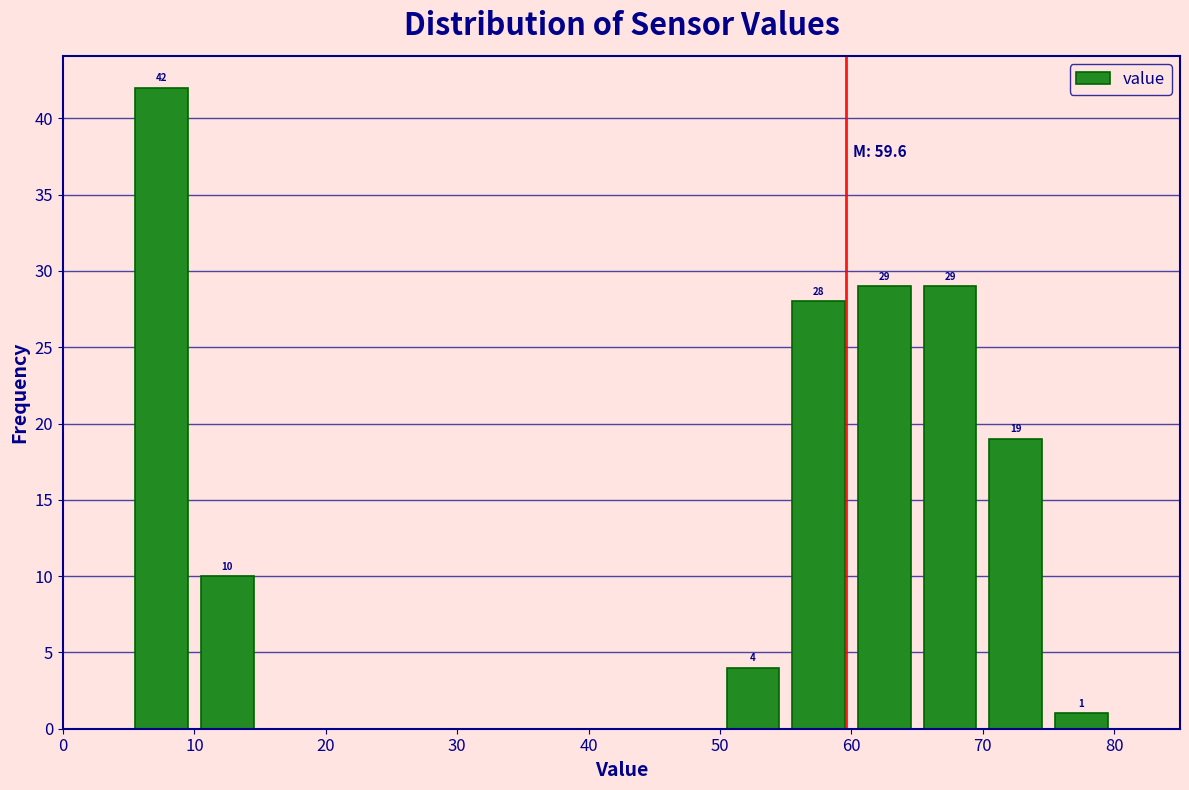

Which range on the x-axis has the tallest bar?

5 to 10